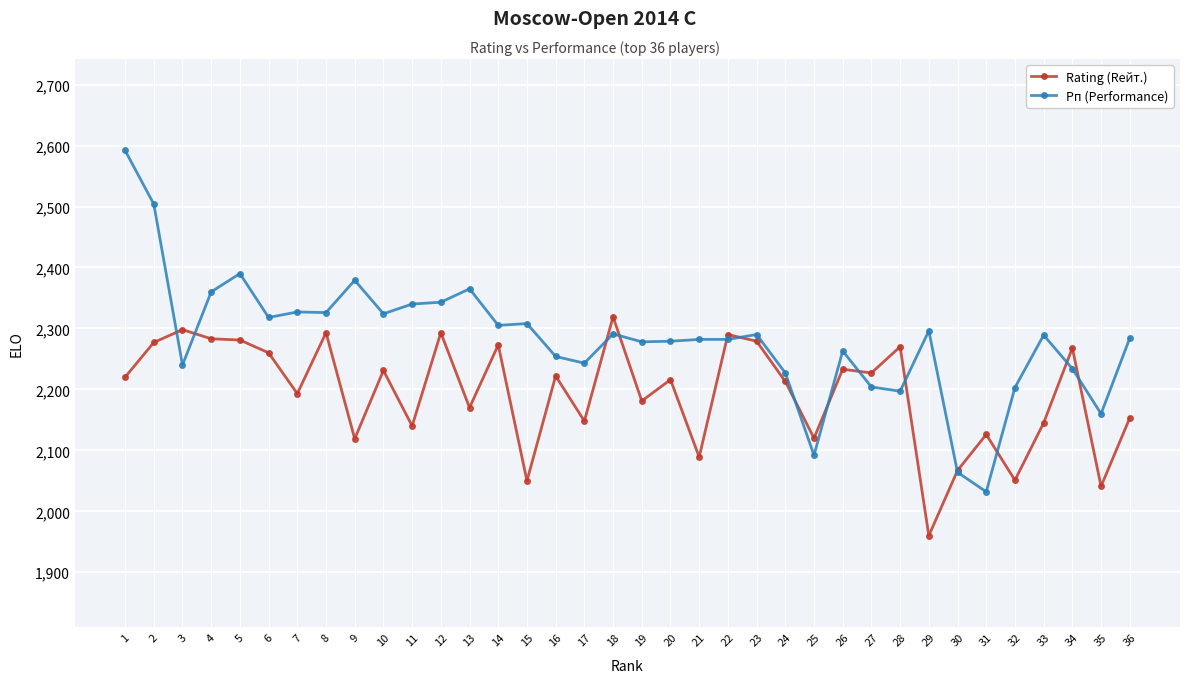

True or false: Рп (Performance) has more than 2 interior local peaks.

True